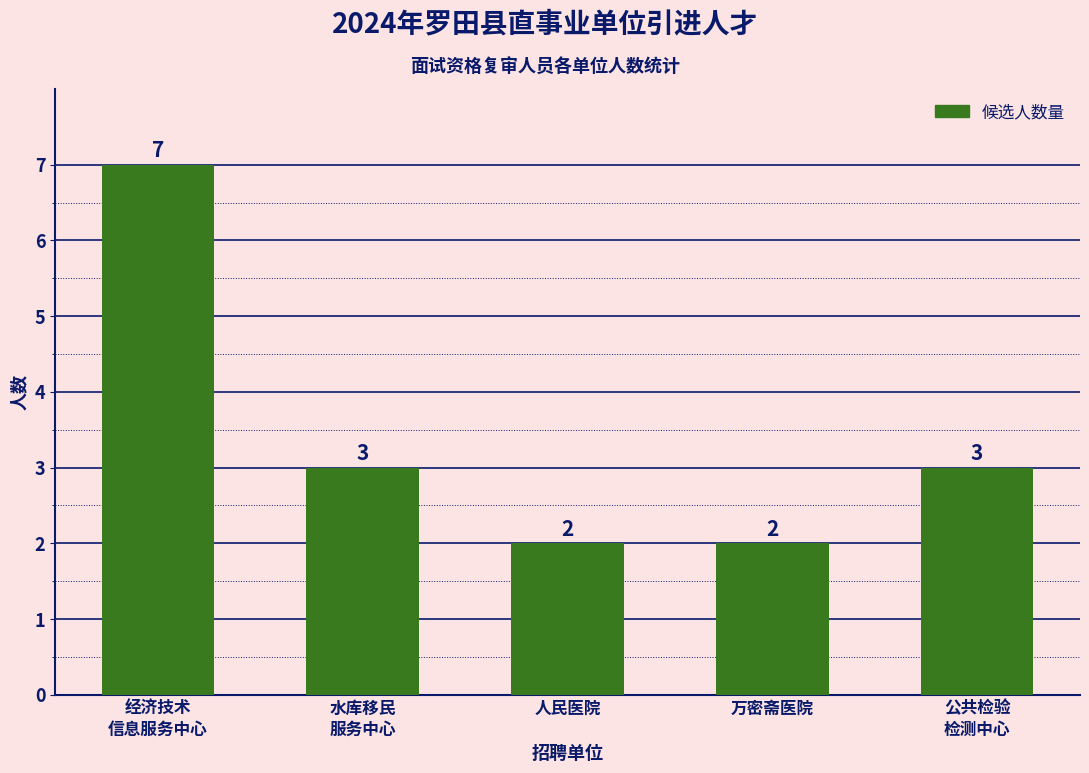

Where does the data first go above 3?

经济技术
信息服务中心